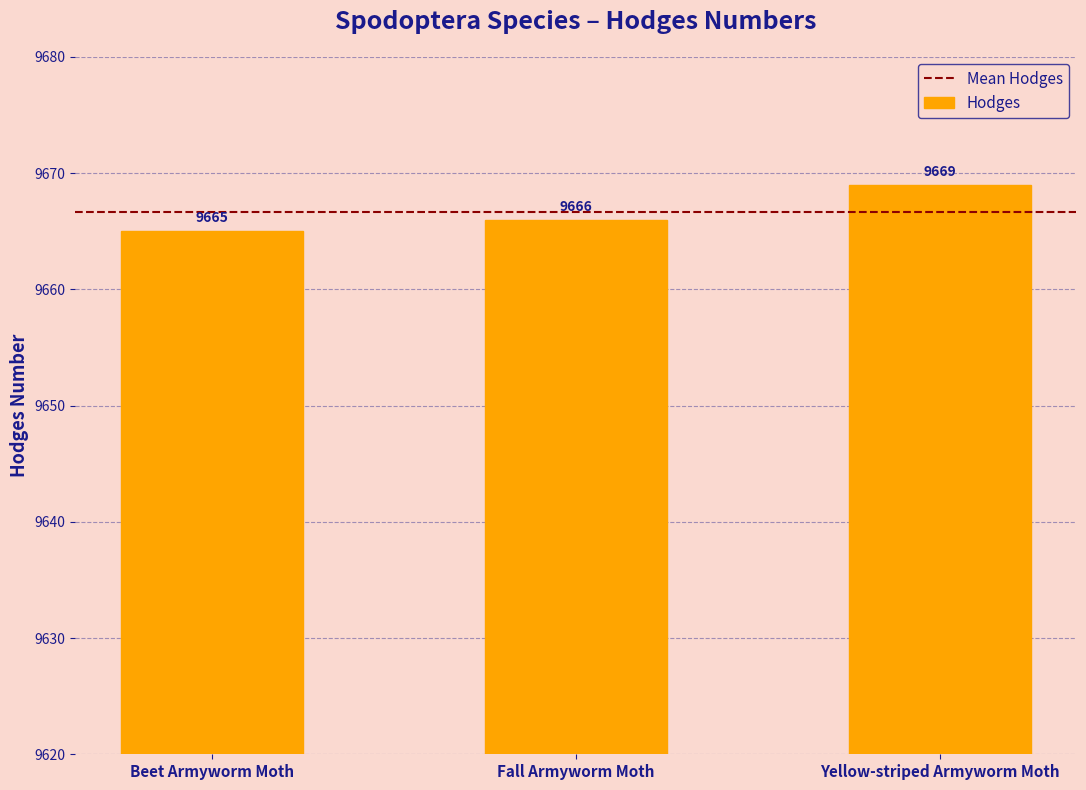

Reading left to right, list all the values displayed in this chart.

9665	9666	9669